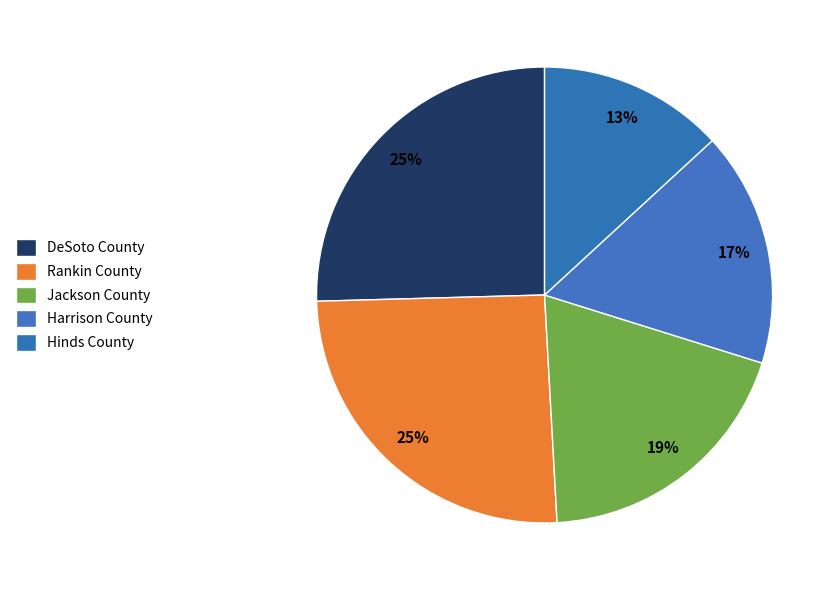

Count the number of slices in the pie.

5